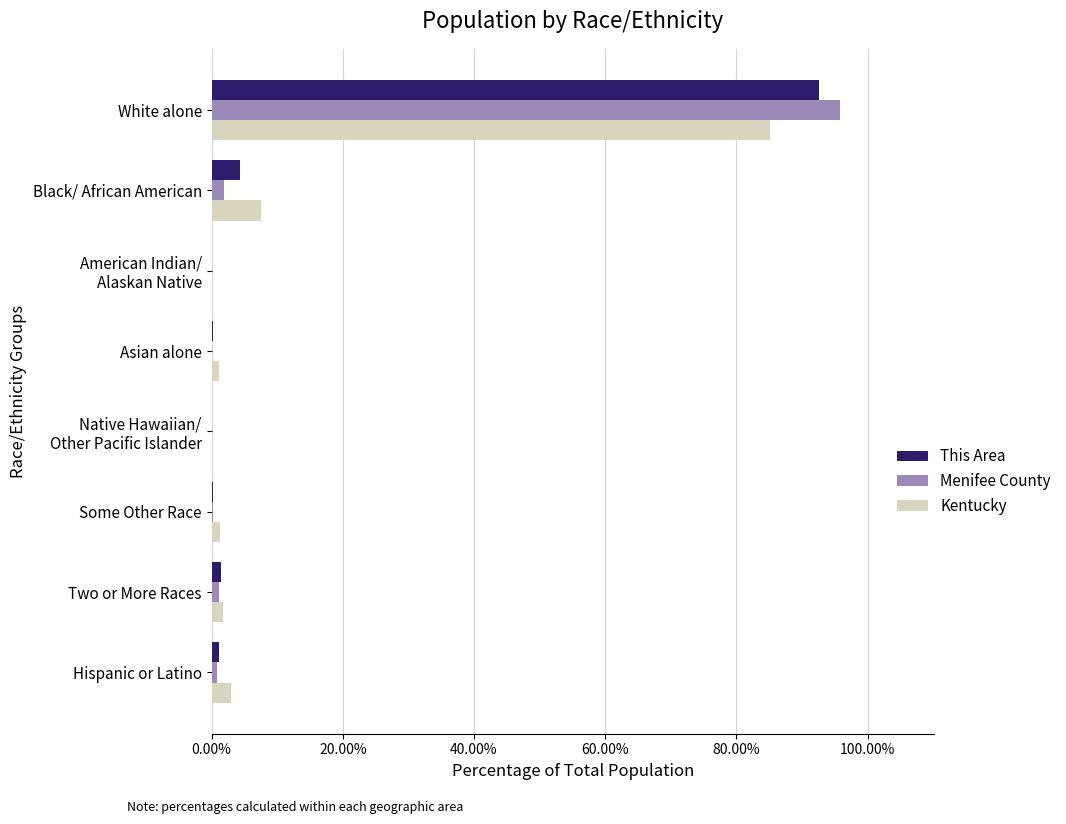

What is the sum of all This Area values?

100.0